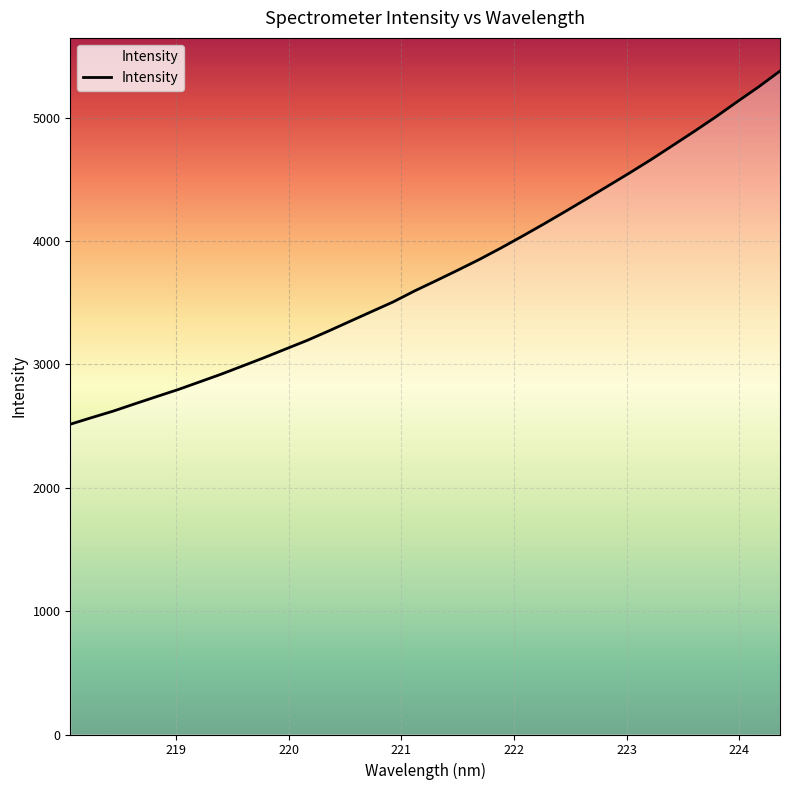

What is the maximum value shown in the chart?

5378.6